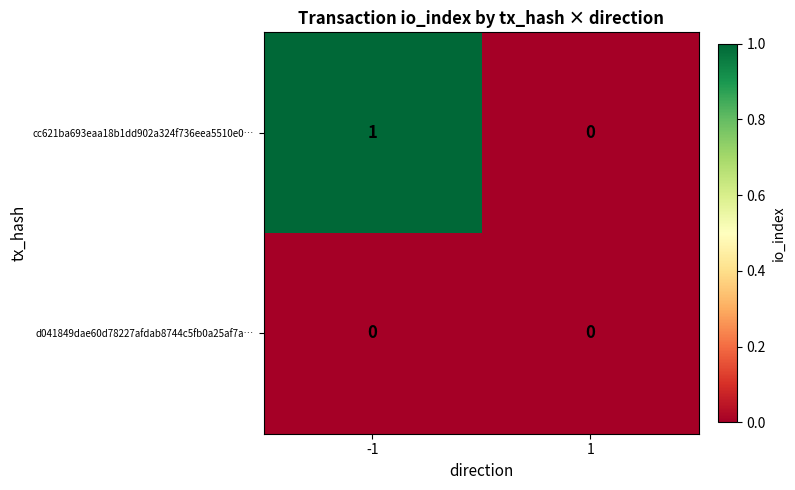

Is the value of cc621ba693eaa18b1dd902a324f736eea5510e0… at -1 greater than the value of d041849dae60d78227afdab8744c5fb0a25af7a… at 1?

Yes